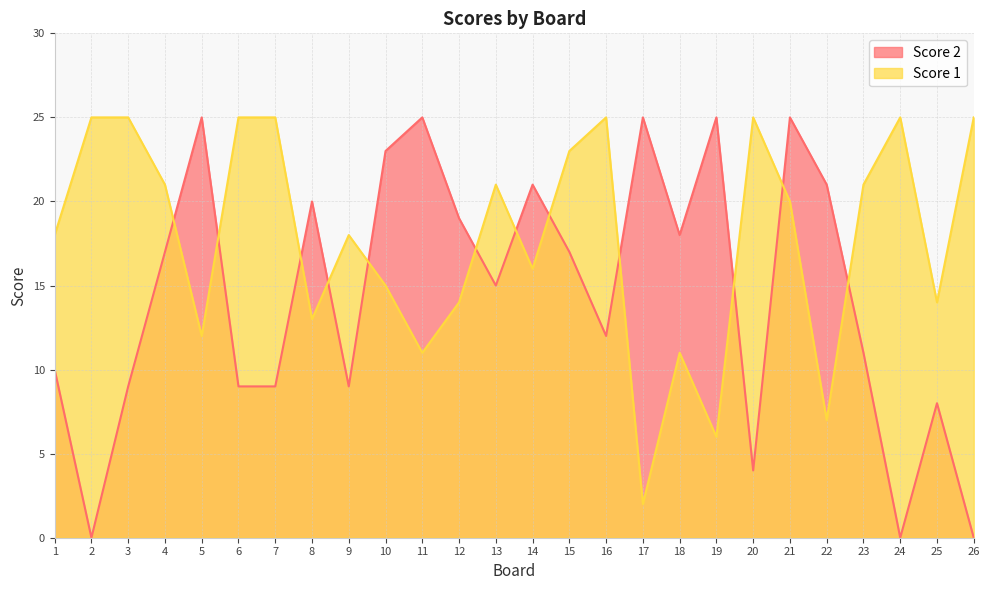

Reading left to right, extract all data points from this chart.

Score 2: 10	0	9	17	25	9	9	20	9	23	25	19	15	21	17	12	25	18	25	4	25	21	11	0	8	0
Score 1: 18	25	25	21	12	25	25	13	18	15	11	14	21	16	23	25	2	11	6	25	20	7	21	25	14	25